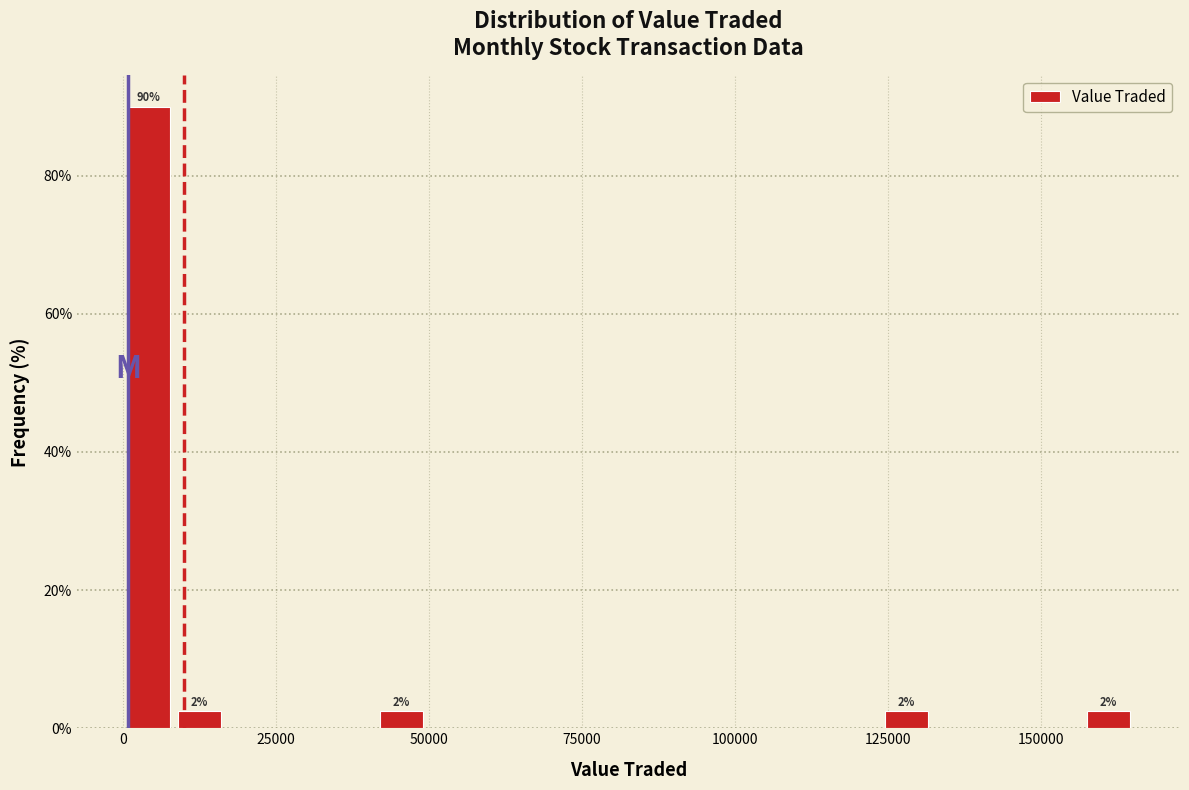

Read against the x-axis, roughly where is the centre of the tallest bar?

5000